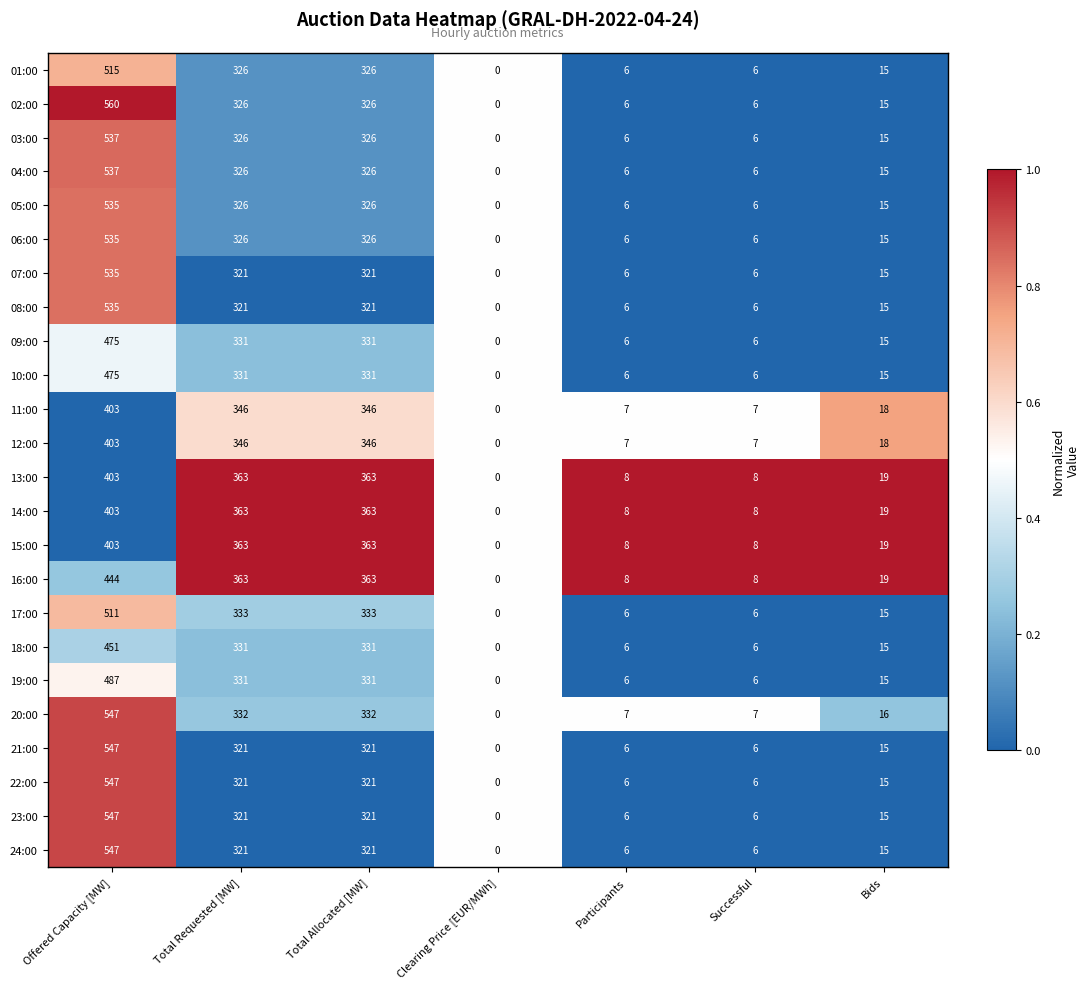

At how many categories does at least one series exceed 241?

3